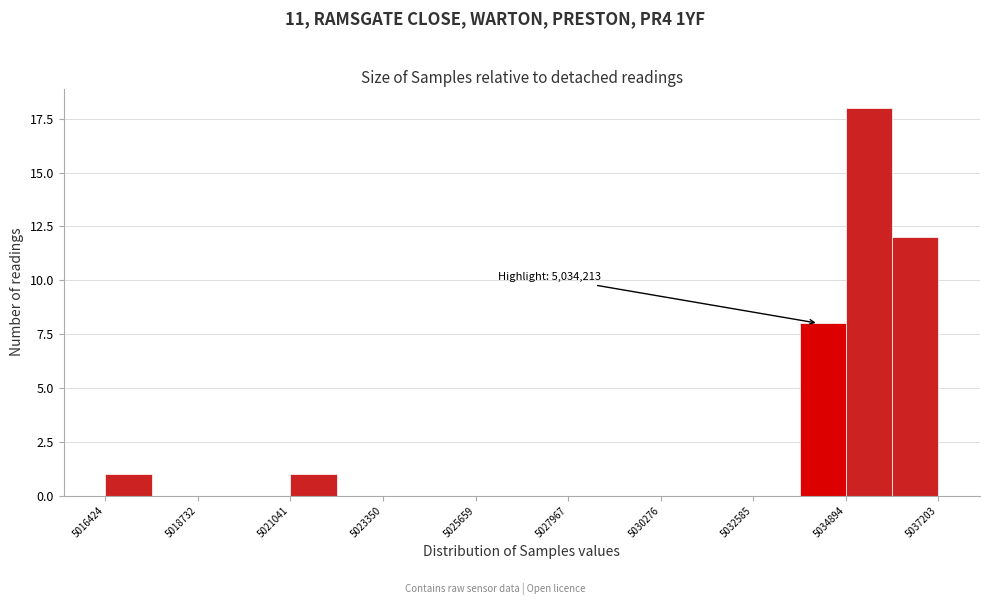

Read against the x-axis, roughly where is the centre of the tallest bar?

5035500